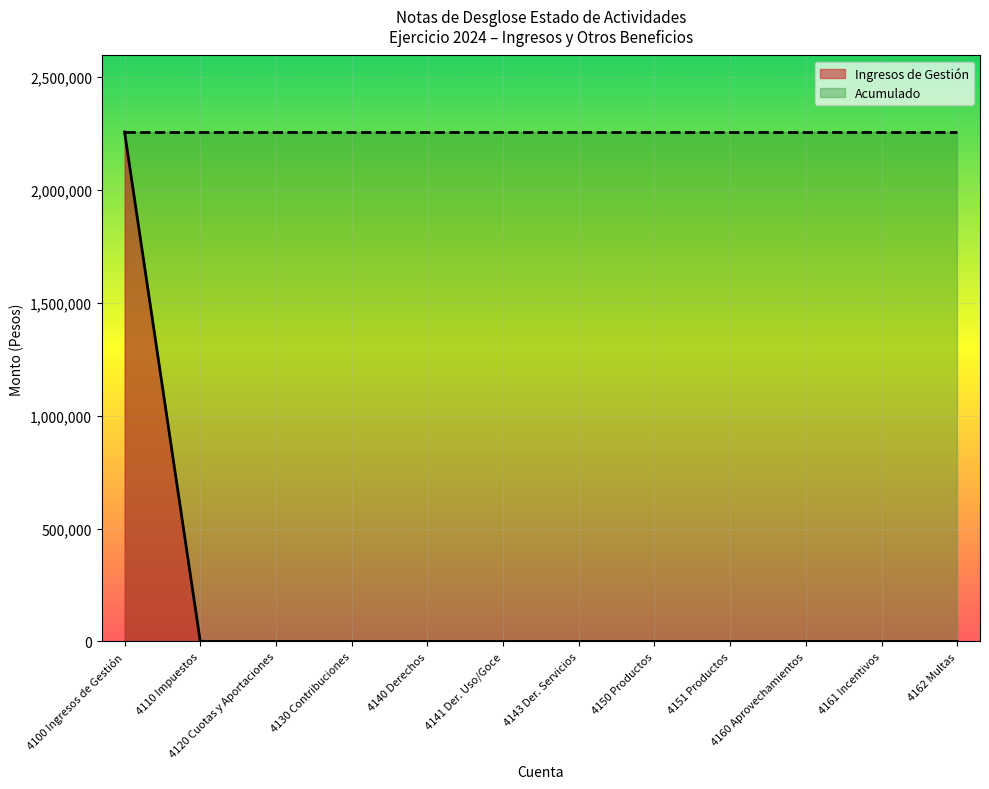

True or false: Impuestos has more than 2 points higher than both neighbors.

False